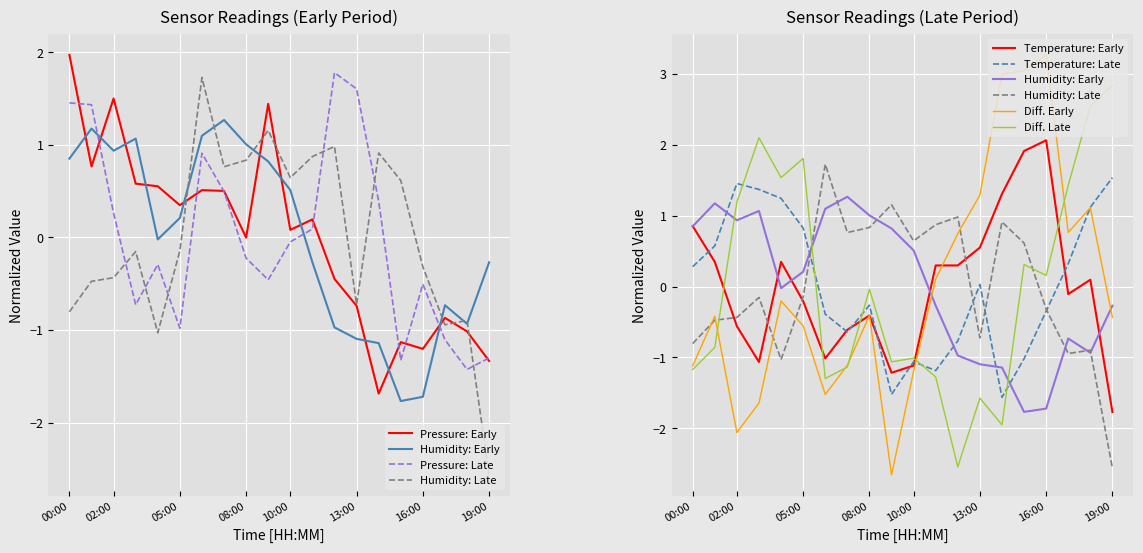

What is the maximum value for pressure?

2.0